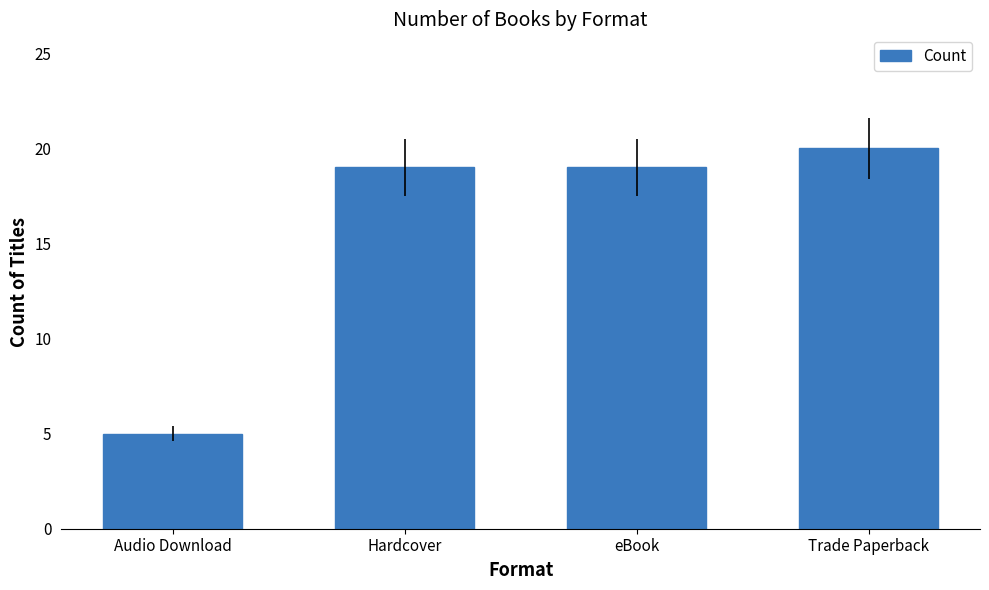

What is the difference between the second highest and minimum values?

14